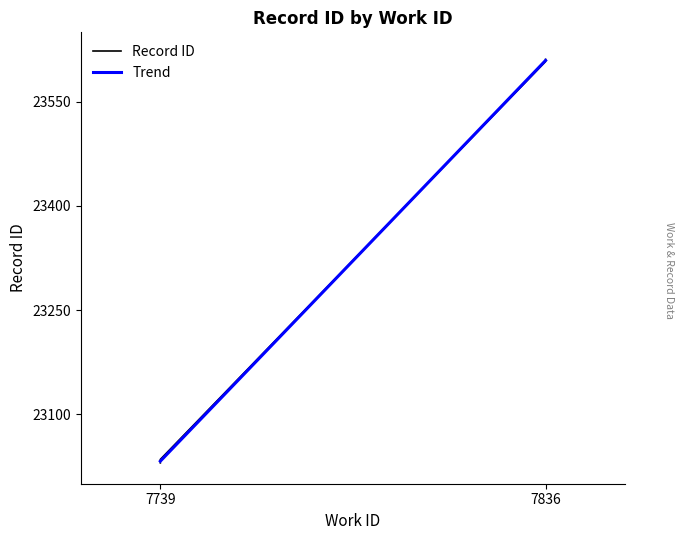

What is the difference between the second highest and second lowest values?

579